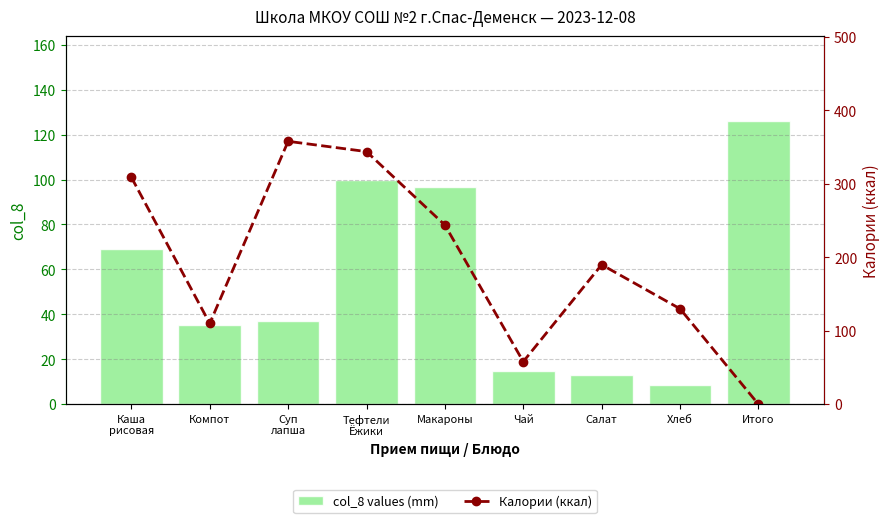

What is the difference between the col_8 values (mm) values at Каша
рисовая and Хлеб?

60.5